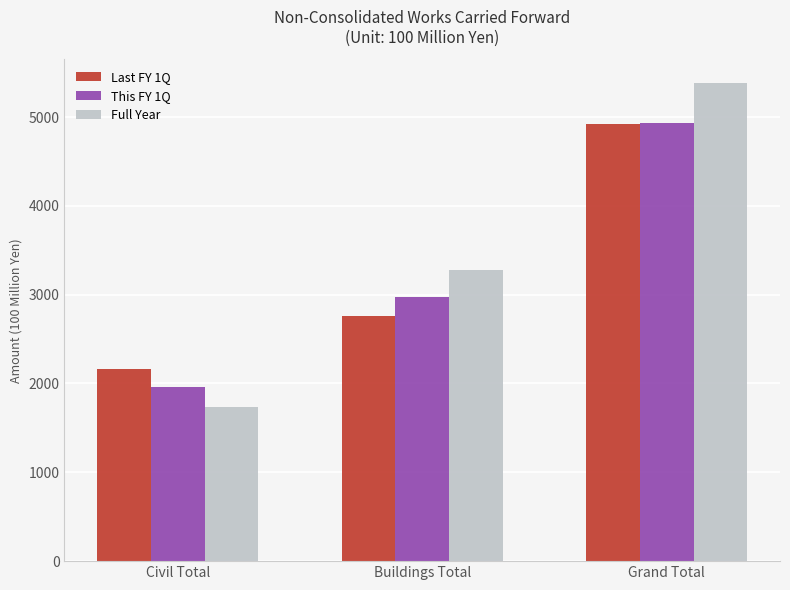

What is the value of the Full Year bar at the 3rd from the left?

5381